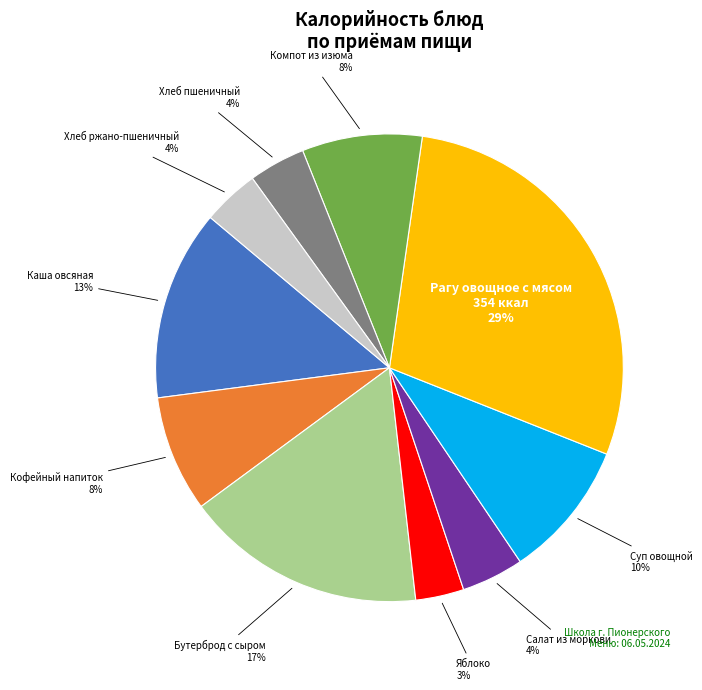

Is there a majority slice in this chart?

No